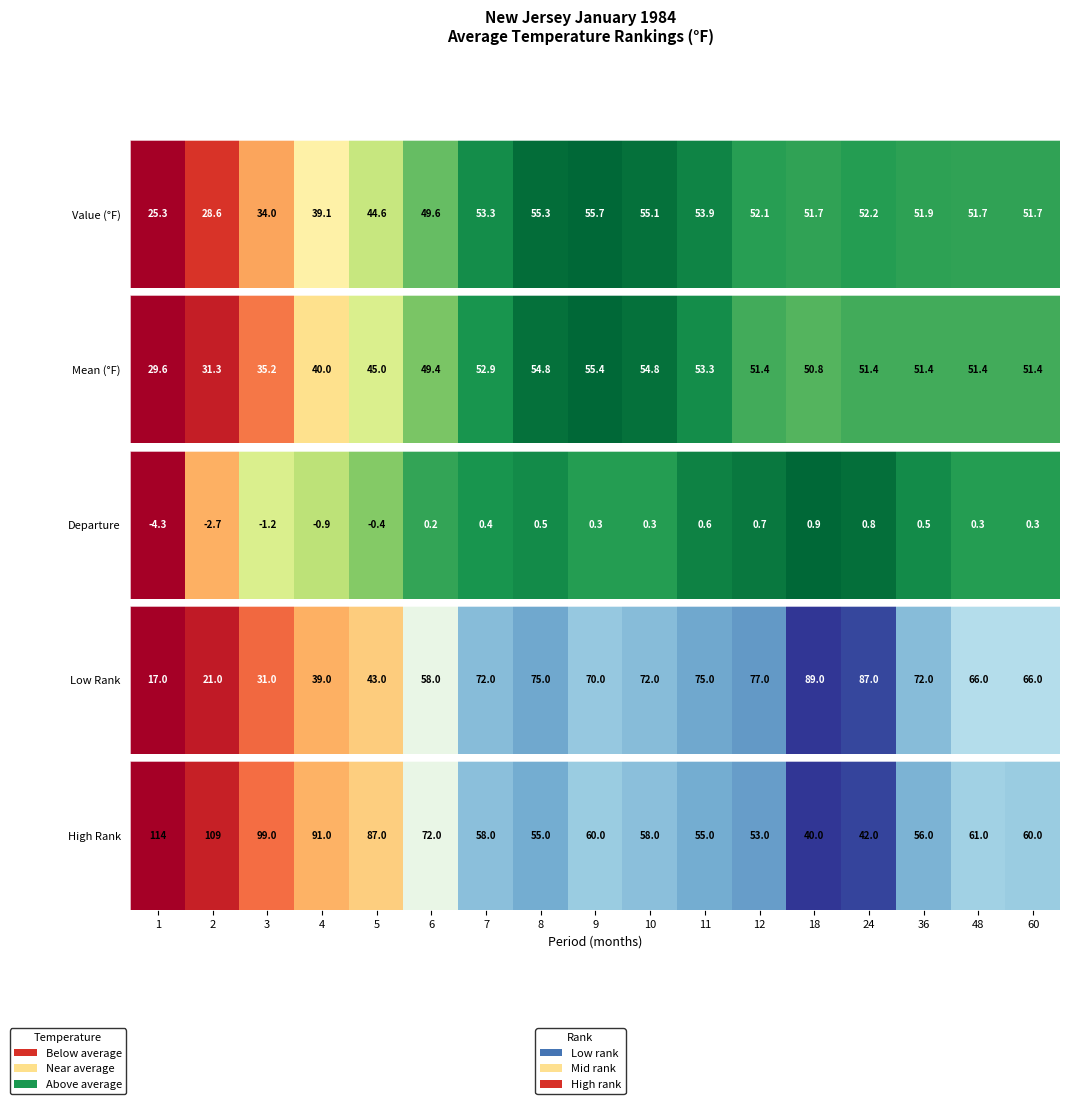

Which has a higher value, 8 or 5?

5